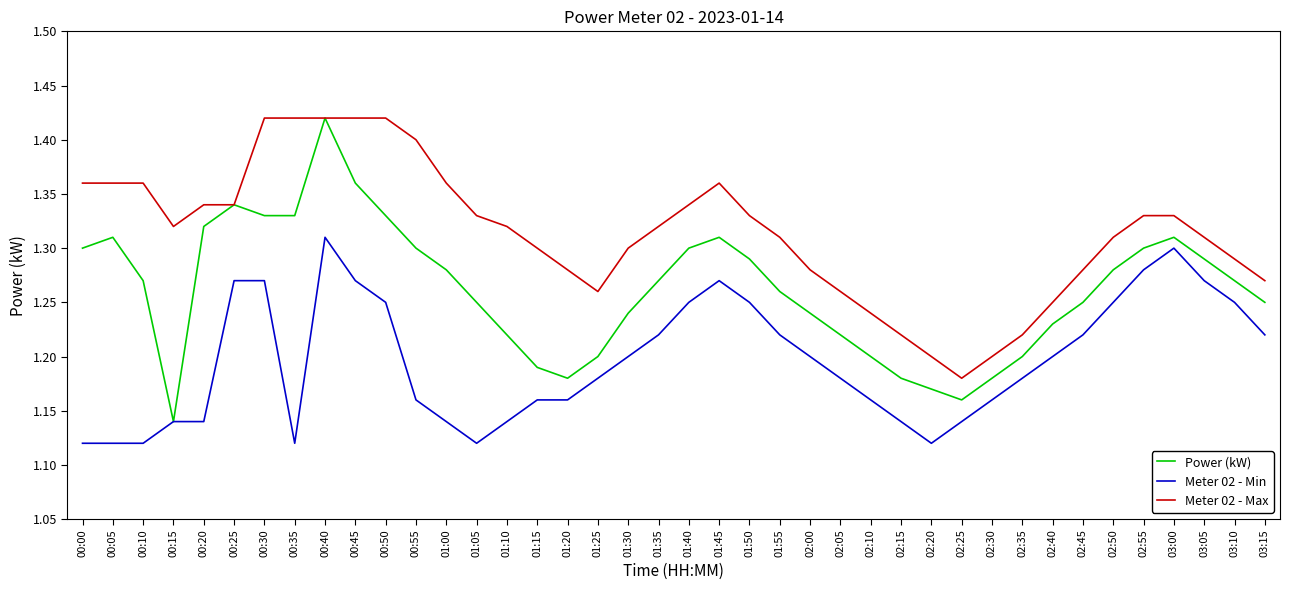

Which series has the largest range (max minus min)?

Power (kW)